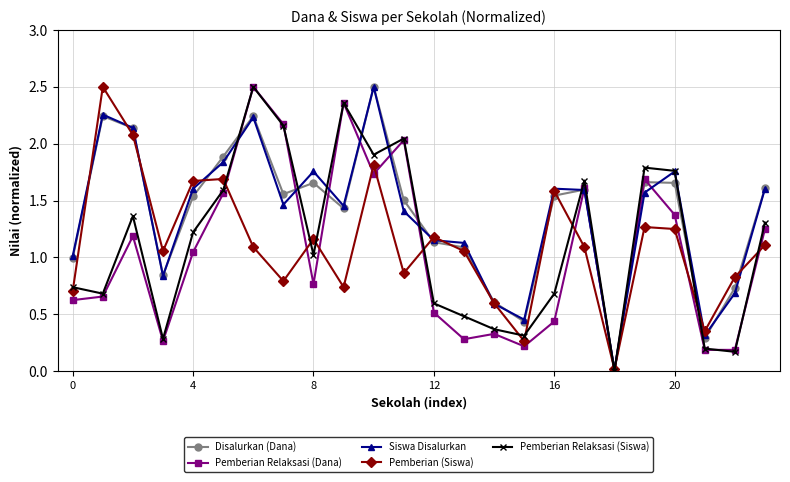

How many series are shown in this chart?

5